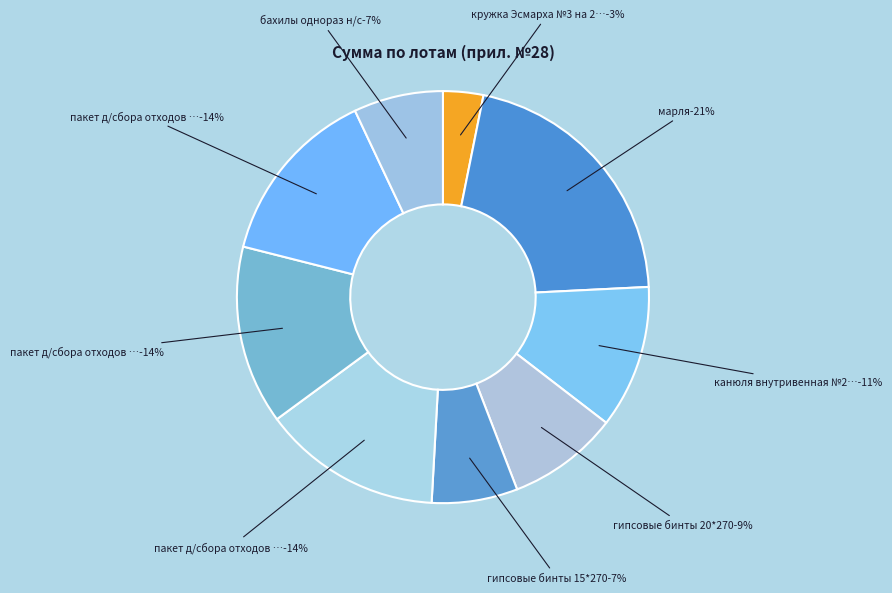

Does марля account for over 50% of the chart?

No